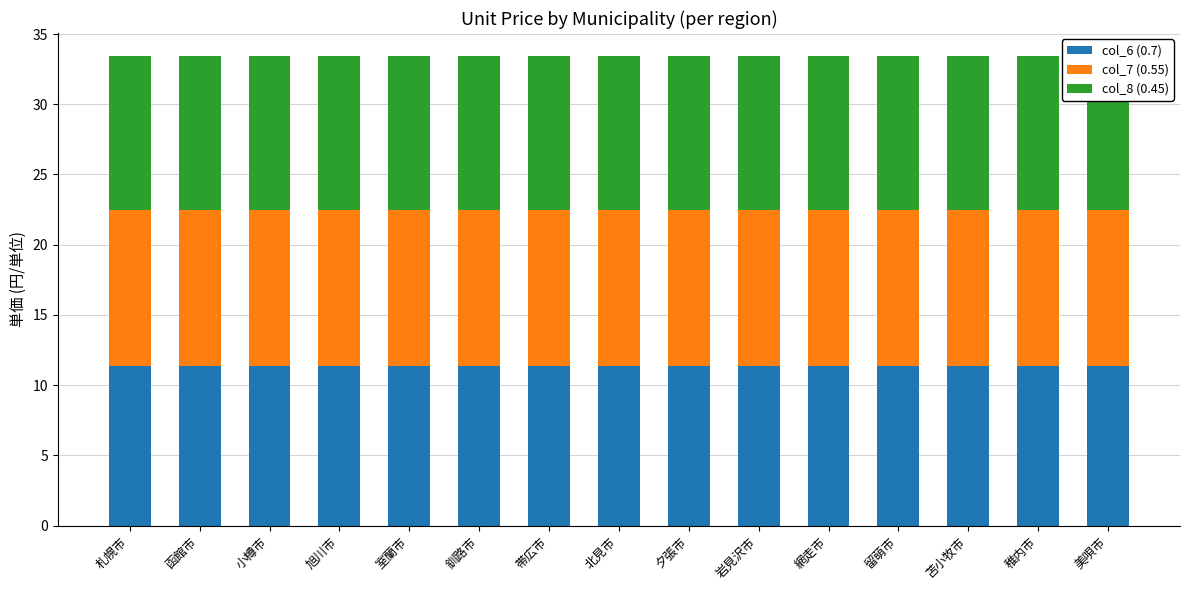

What is the label of the 5th bar from the left?

室蘭市